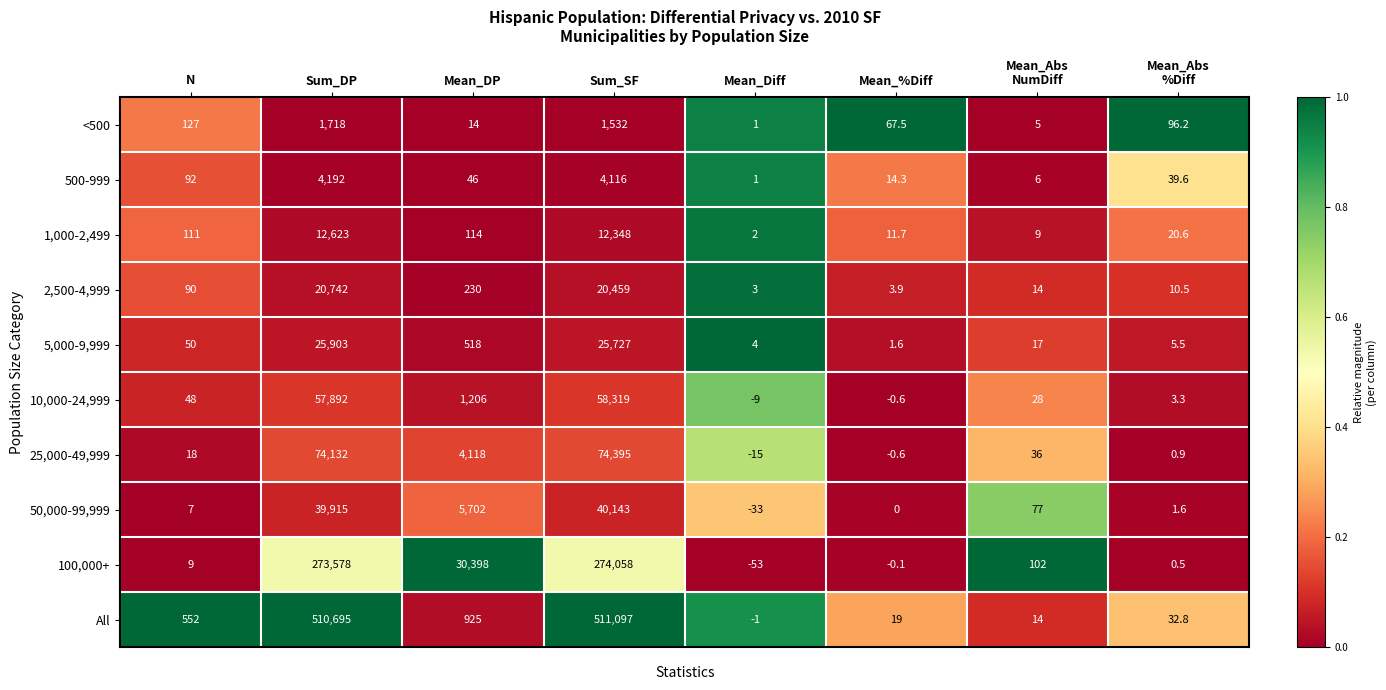

Where is 25,000-49,999 nearest to the value 37190?

Mean_DP